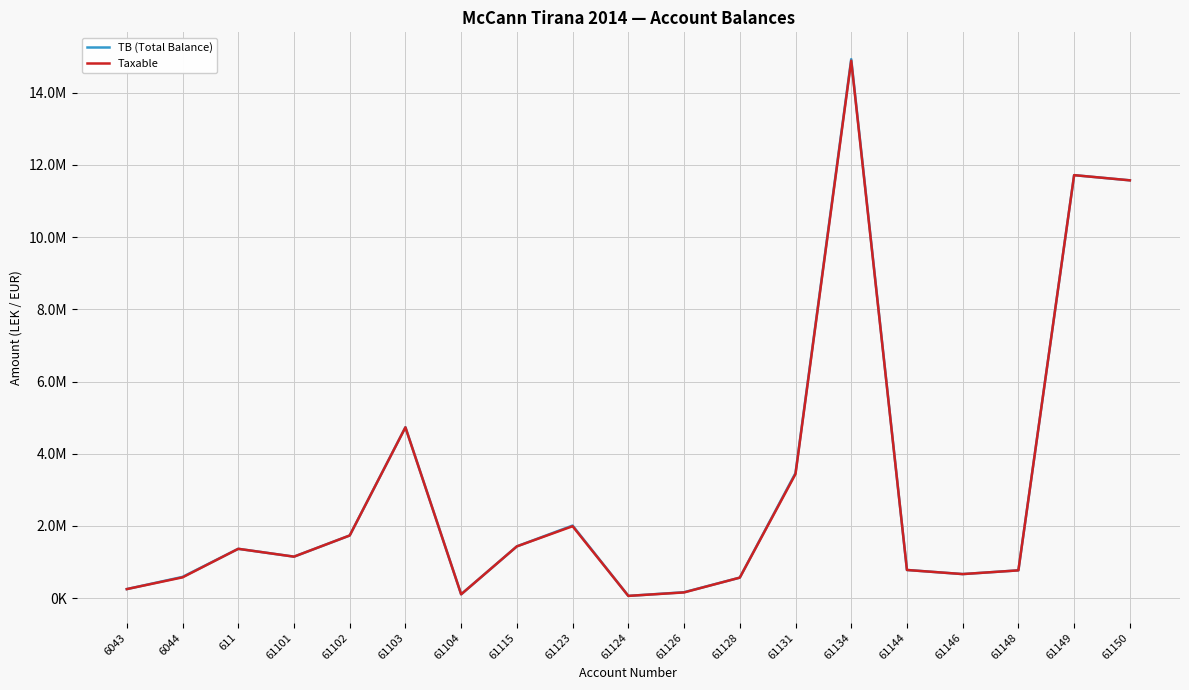

What are all the series names shown in the legend?

TB (Total Balance), Taxable